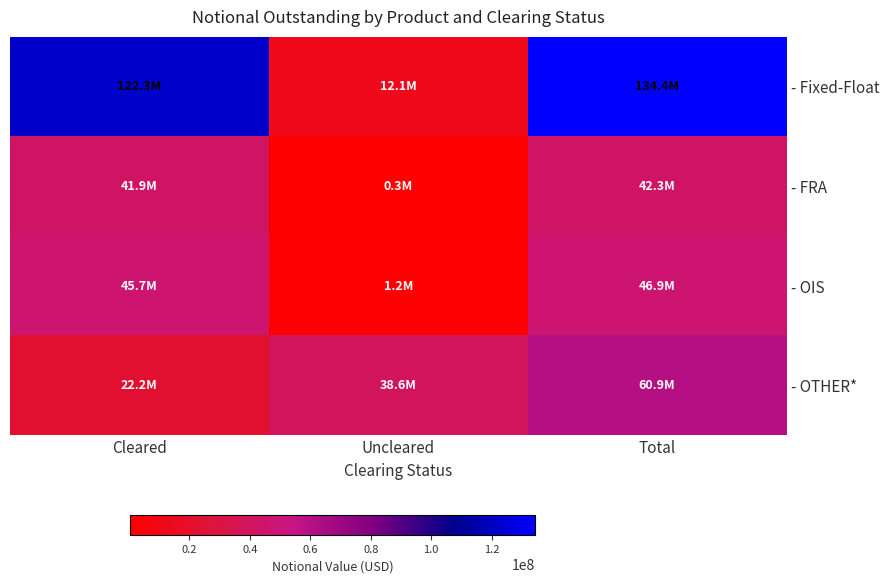

At which category is the sum across all series the highest?

Total